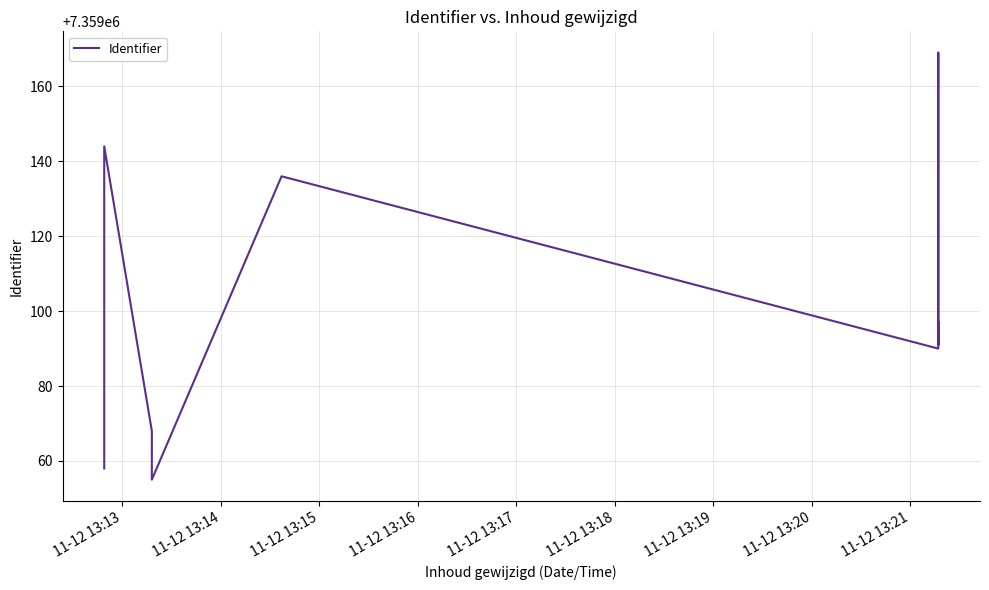

How many lines are shown in the chart?

1